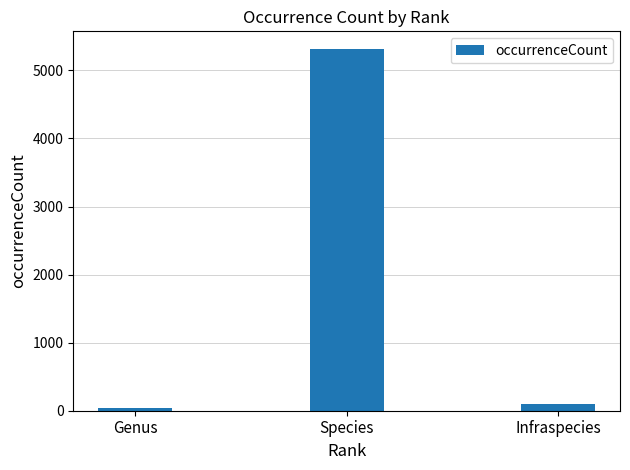

What position from the right is Genus?

3